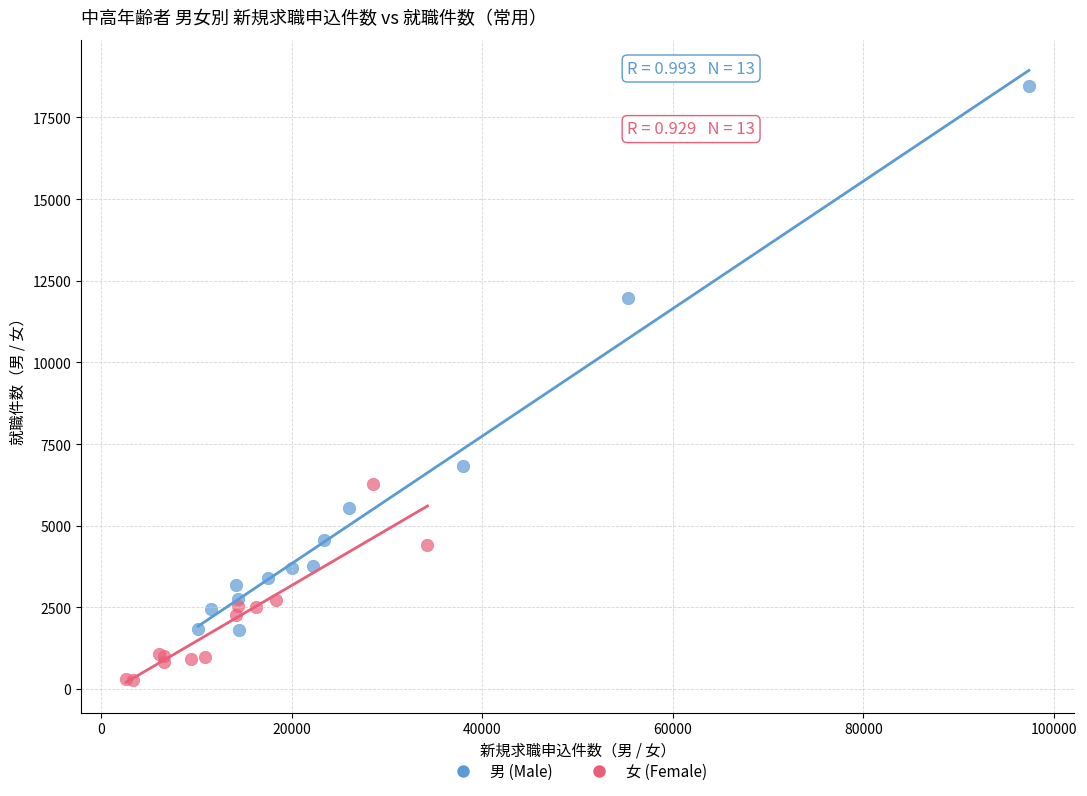

Which series has the largest Y range (max minus min)?

男 (Male)